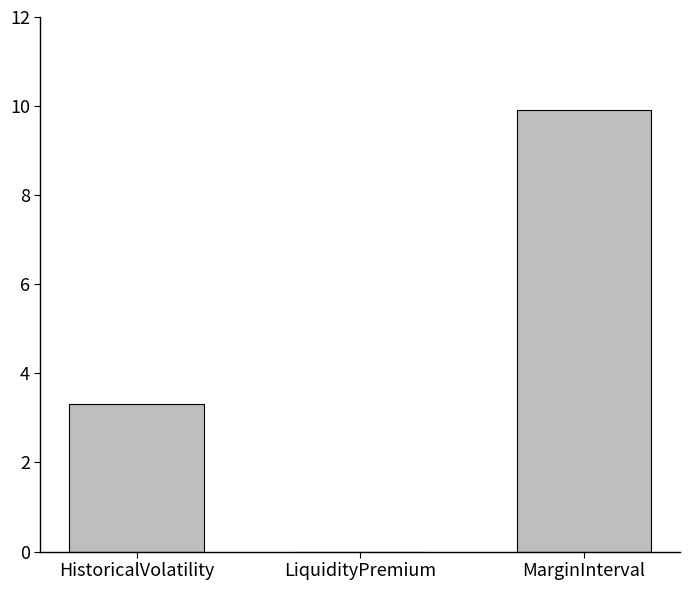

The chart shows a value of 9.9 at MarginInterval. True or false?

True